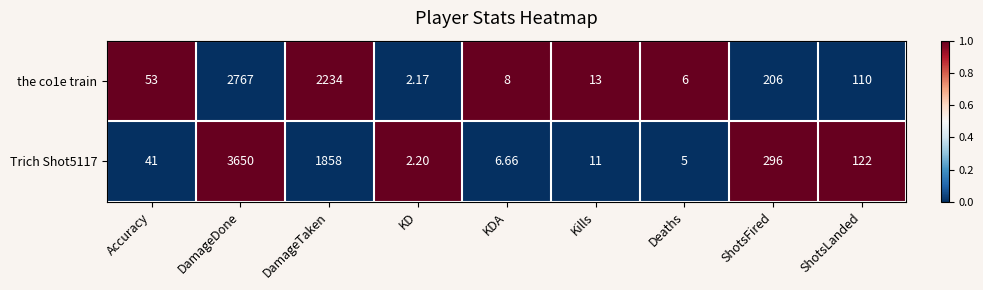

Which category has the lowest value in the Trich Shot5117 series?

KD